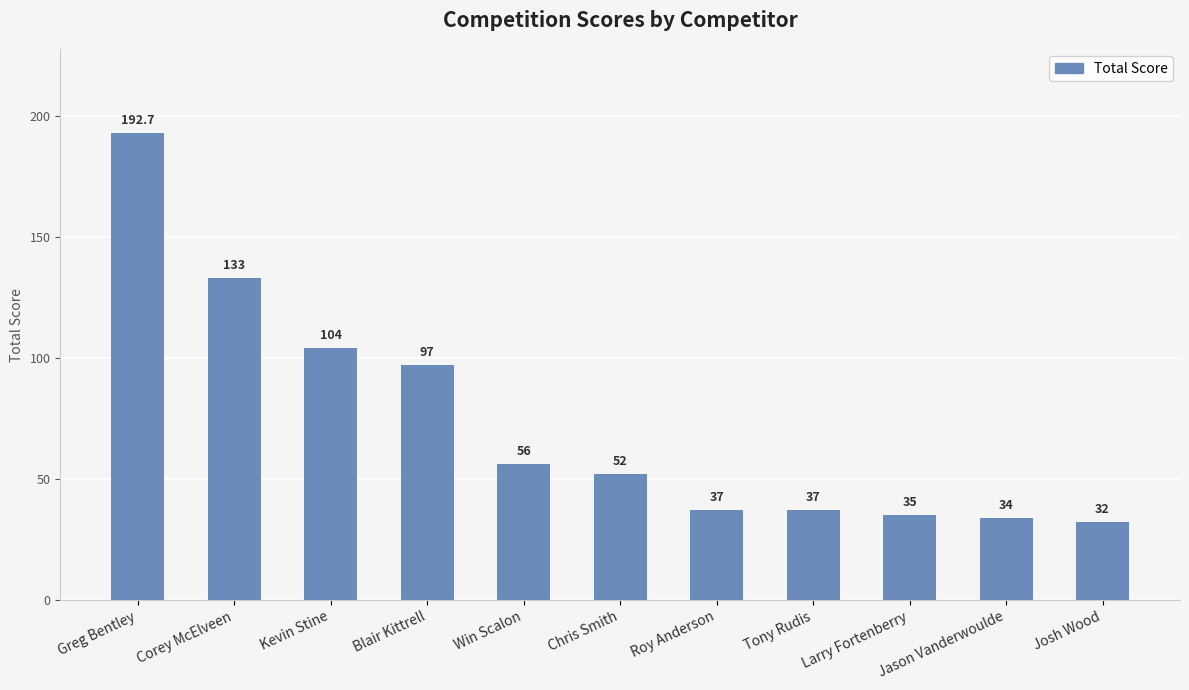

What is the change in value from Kevin Stine to Larry Fortenberry?

-69.0